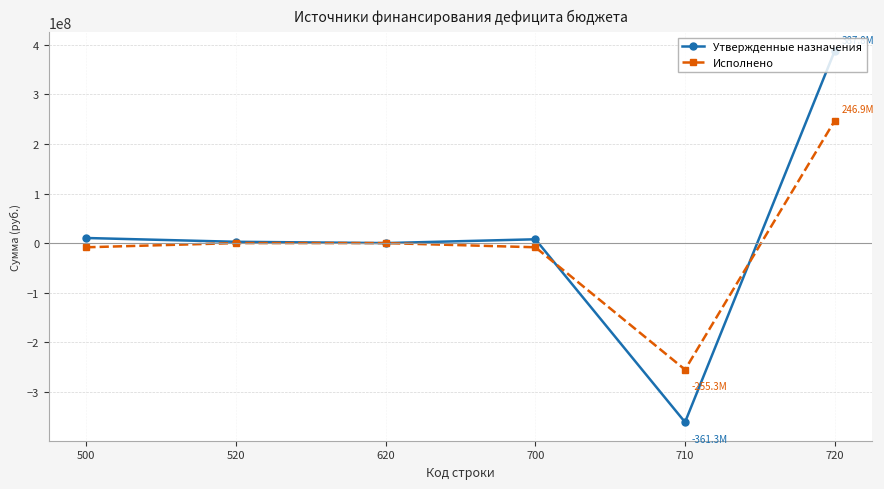

True or false: Утвержденные назначения has more than 0 points higher than both neighbors.

True